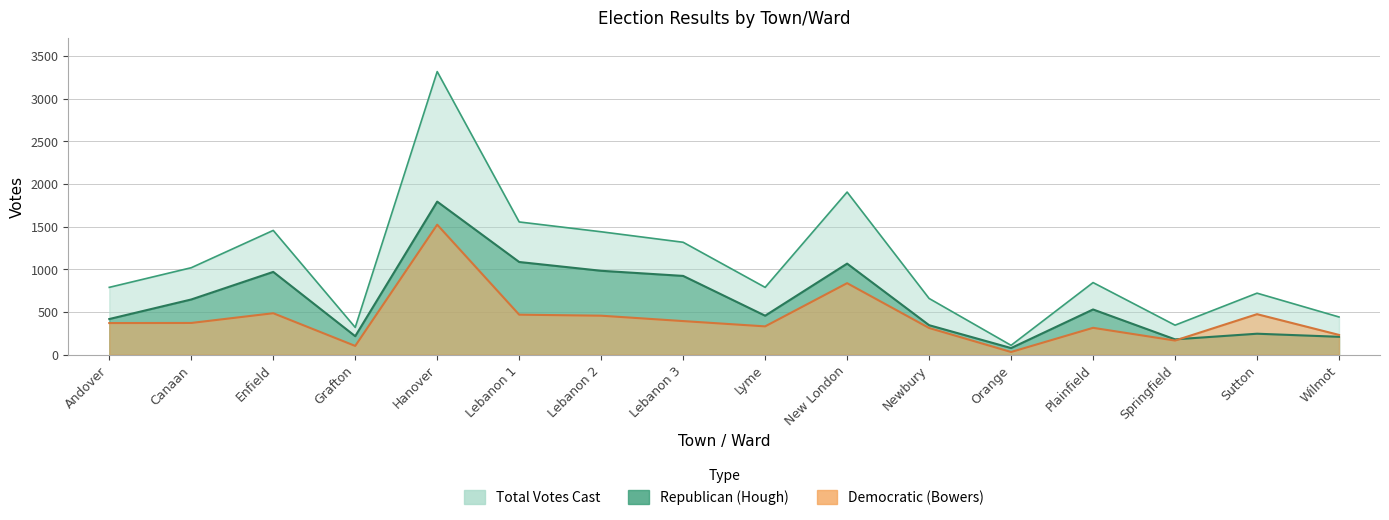

Between Canaan and New London, which is larger?

New London